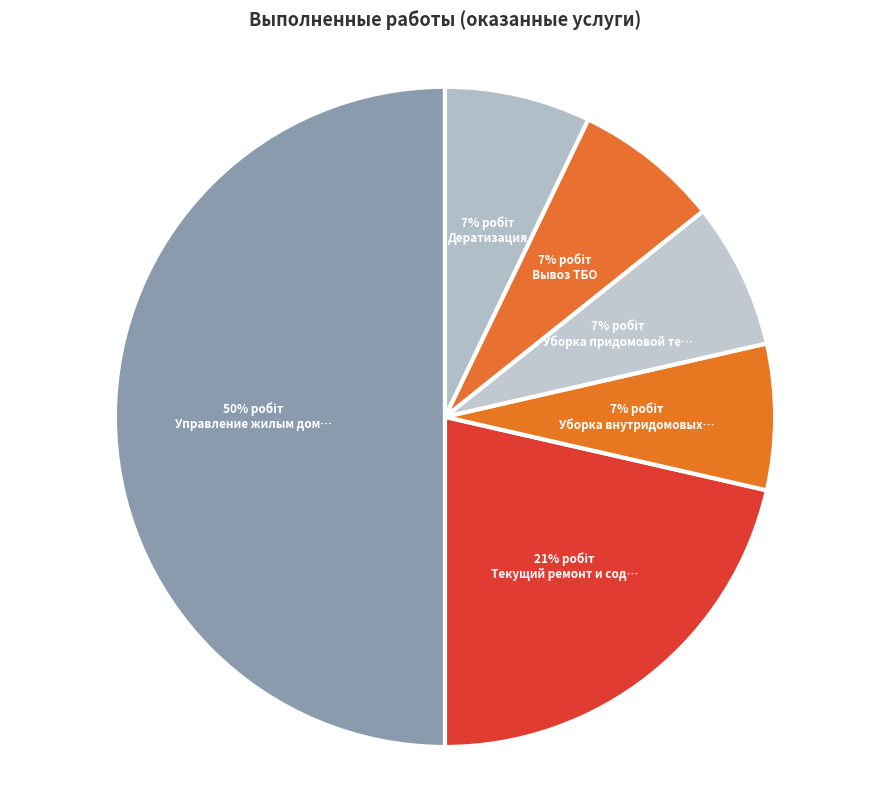

How many segments does this pie chart have?

6